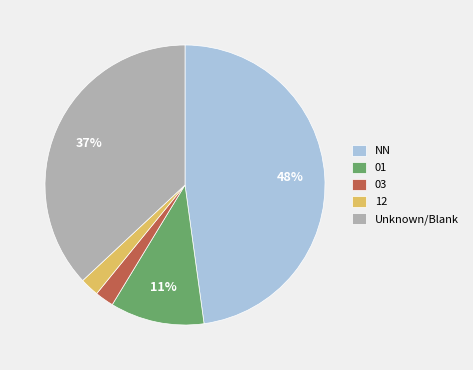

Which slice is the largest?

NN